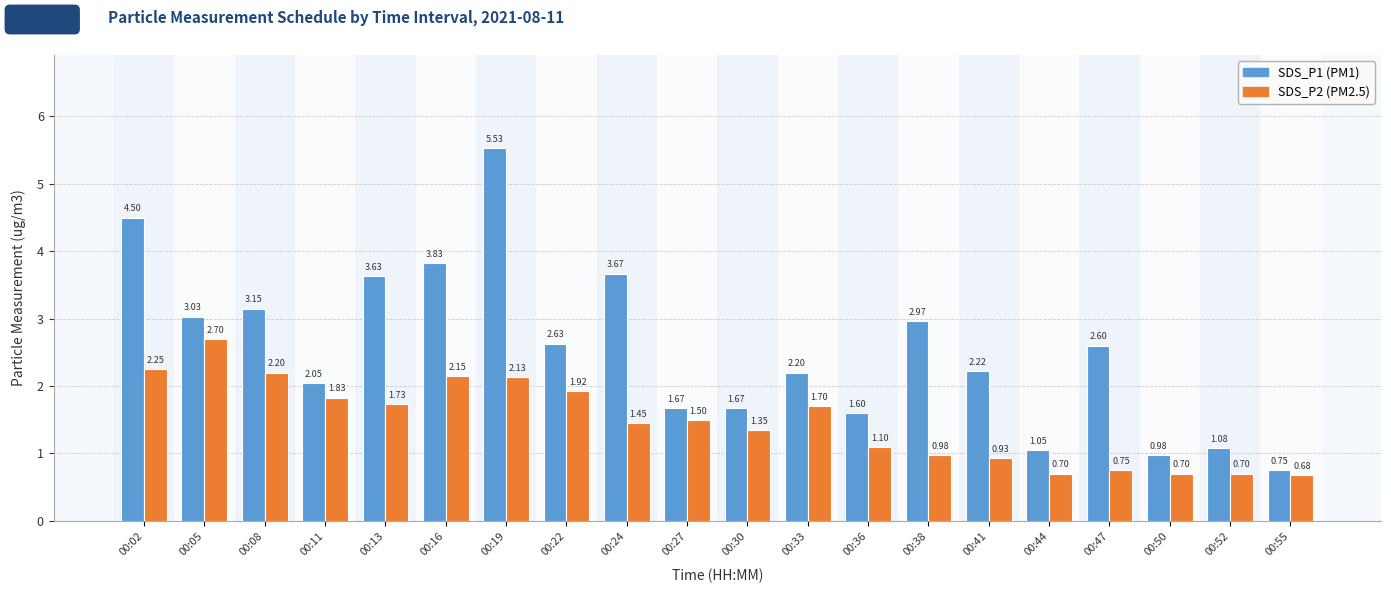

How many series are shown in this chart?

2